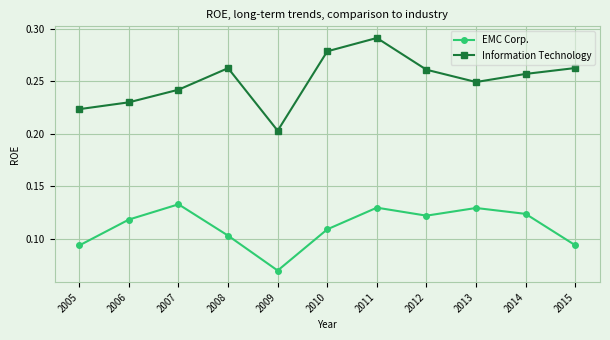

True or false: Information Technology and EMC Corp. intersect in this chart.

False